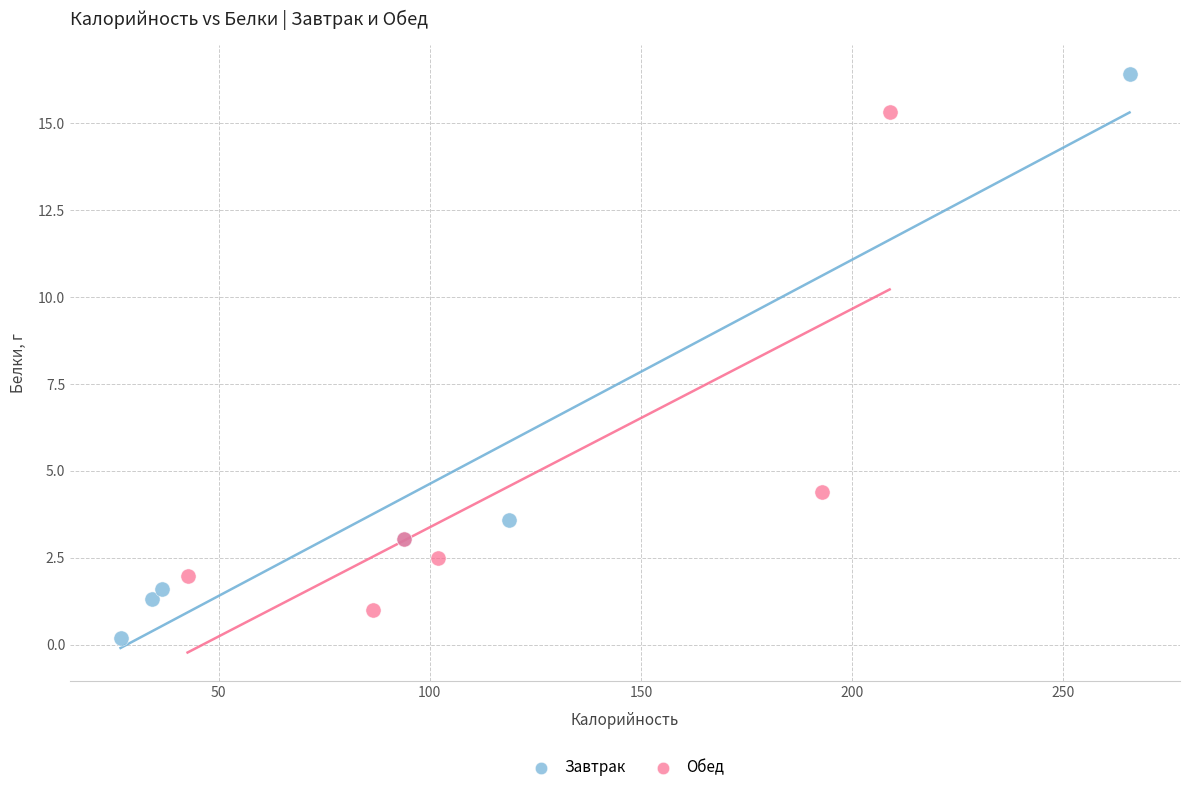

Which series contains the lowest Y value?

Завтрак